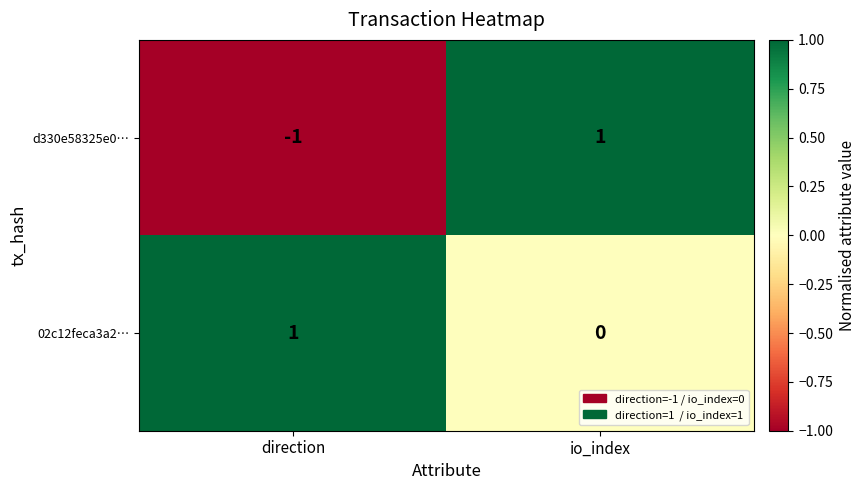

At which category is the sum across all series the highest?

io_index